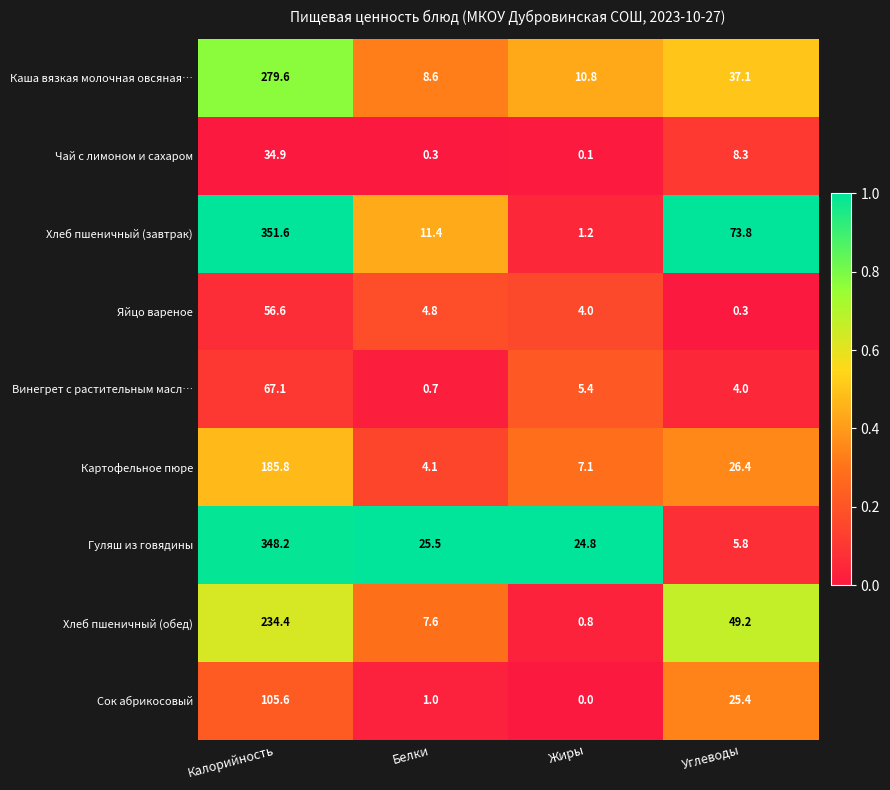

Rank the series by their maximum value, from highest to lowest.

Хлеб пшеничный (завтрак), Гуляш из говядины, Каша вязкая молочная овсяная…, Хлеб пшеничный (обед), Картофельное пюре, Сок абрикосовый, Винегрет с растительным масл…, Яйцо вареное, Чай с лимоном и сахаром